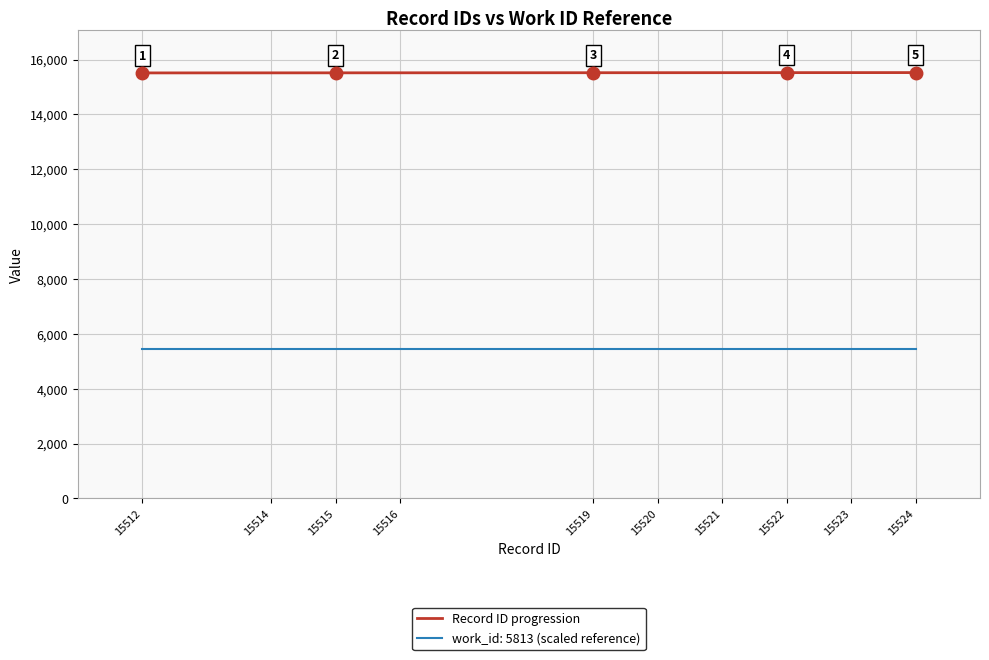

The value of Record ID progression at 15524 is 3177.9. True or false?

False